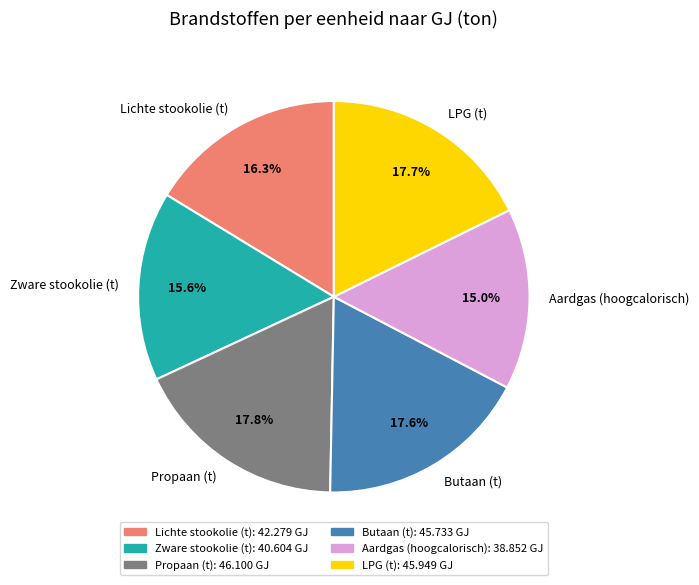

What percentage is NOT represented by Butaan (t)?

82.4%